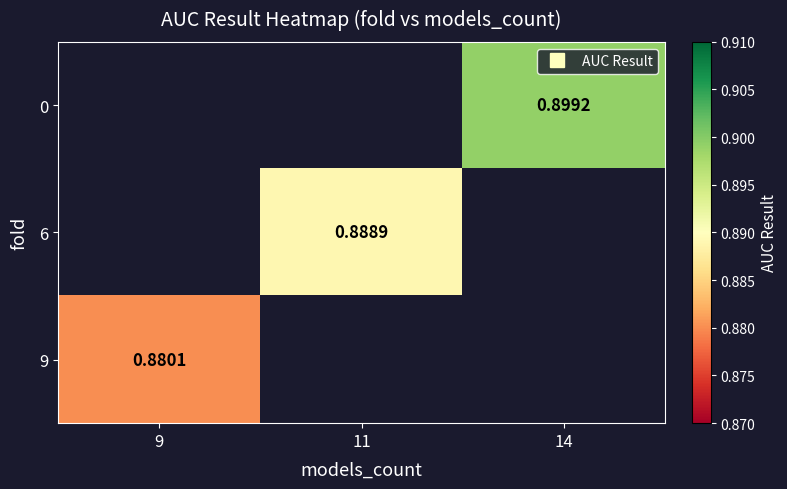

How many values in 0 are above zero?

1